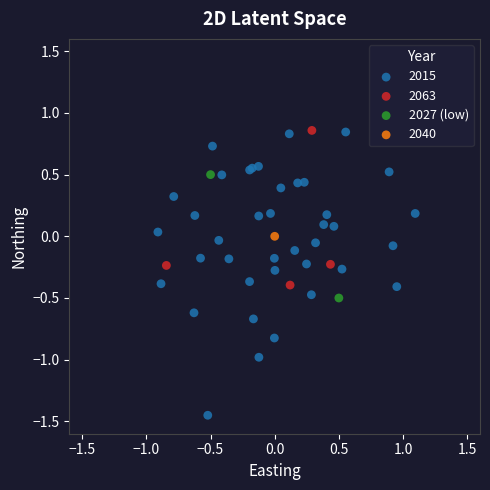

What are all the series names shown in the legend?

2015, 2063, 2027 (low), 2040